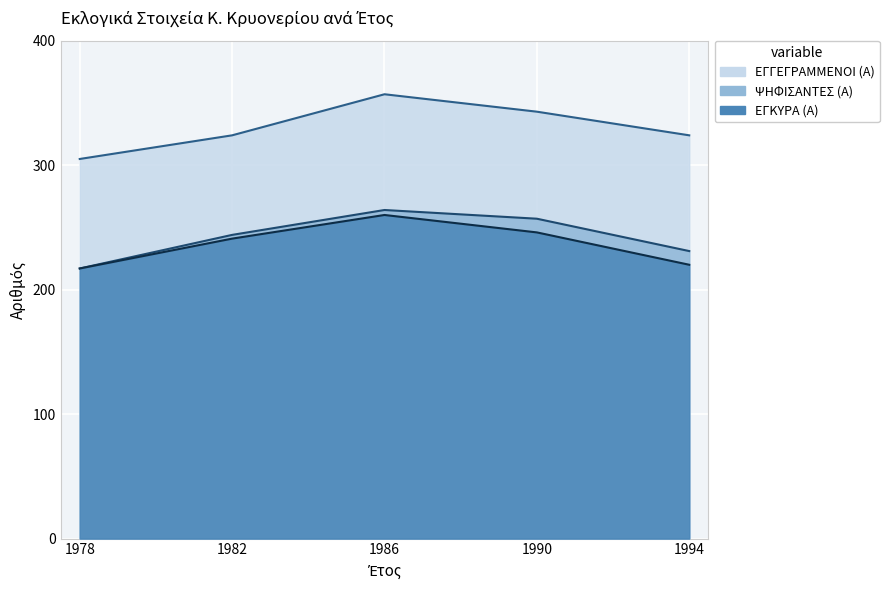

Is it true that ΕΓΚΥΡΑ (Α) equals 217 at 1978?

True